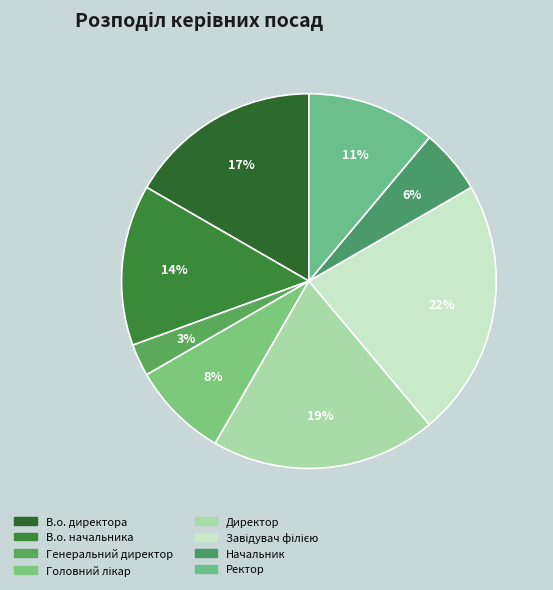

To the nearest percent, what is the combined percentage of Директор and В.о. начальника?

33%